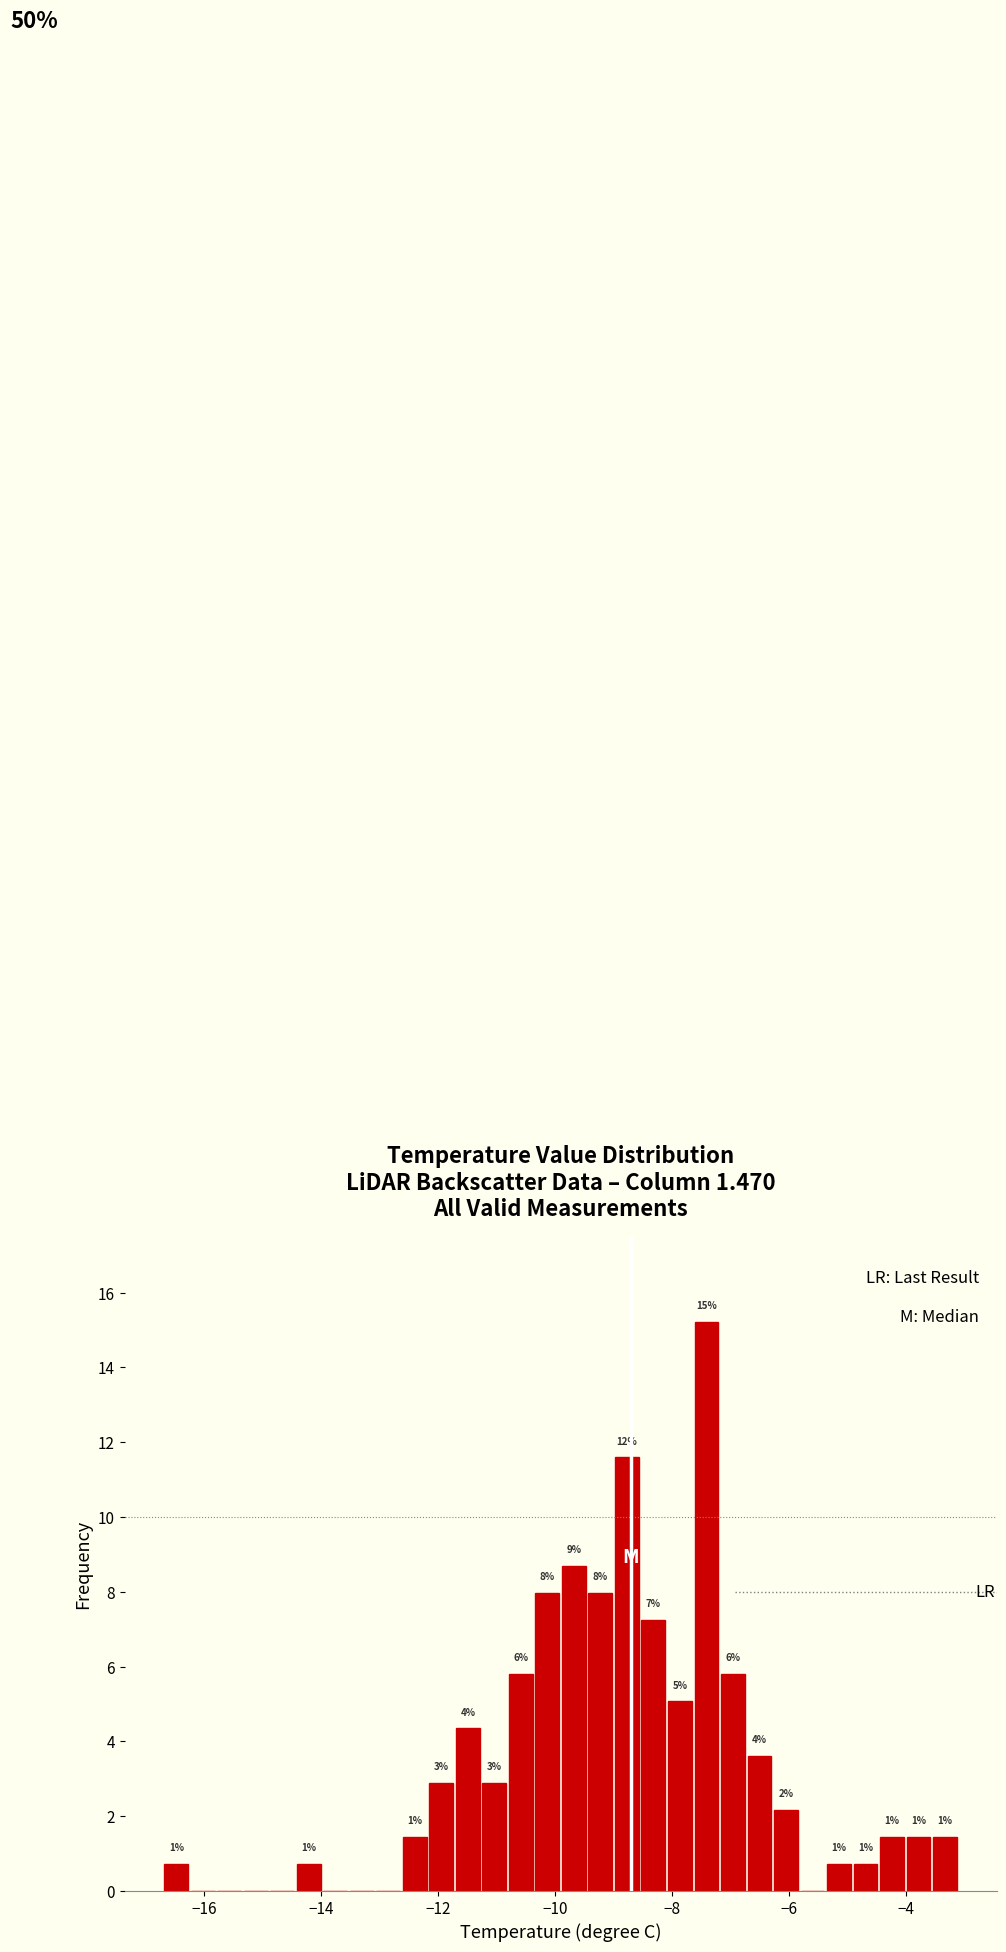

Around what value on the x-axis is the tallest bar? Give the approximate position of its centre, as read against the axis.

-7.4